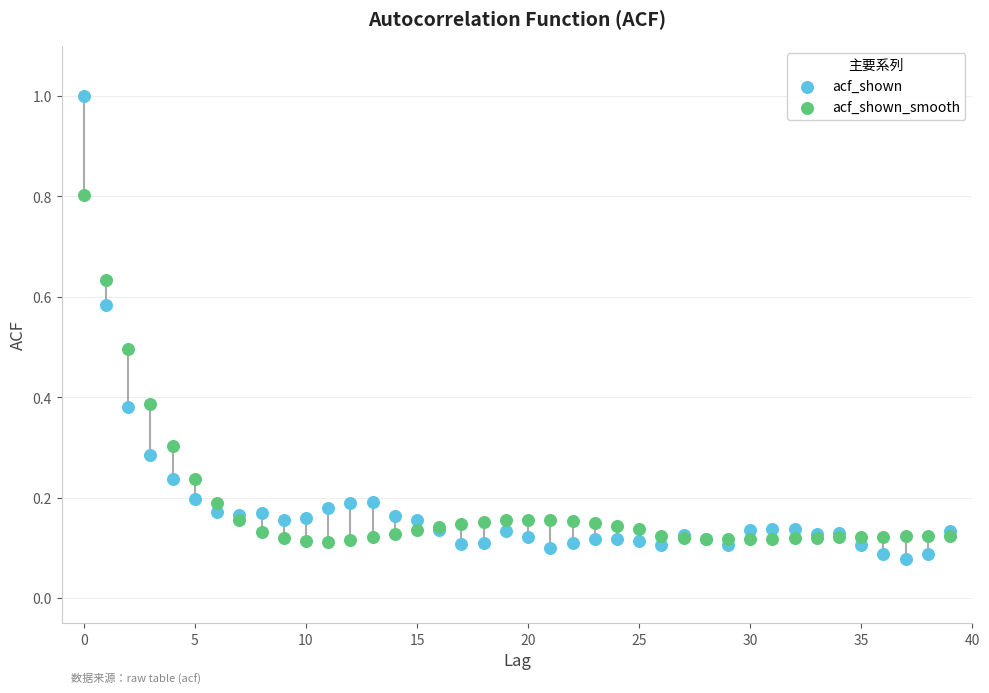

Which series contains the lowest Y value?

acf_shown